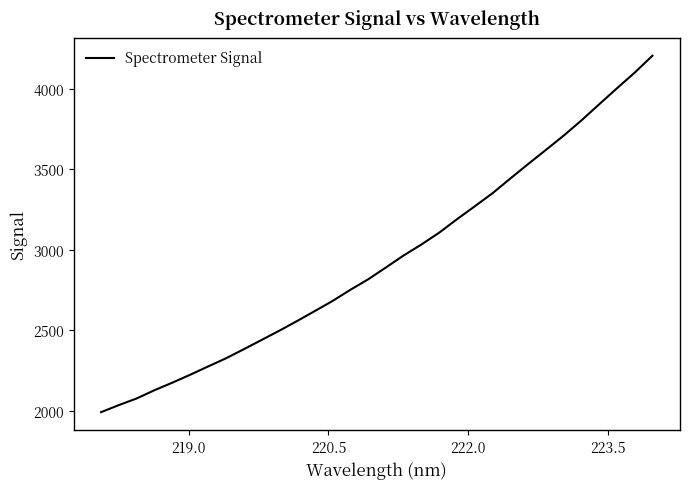

What is the minimum value shown in the chart?

1991.8